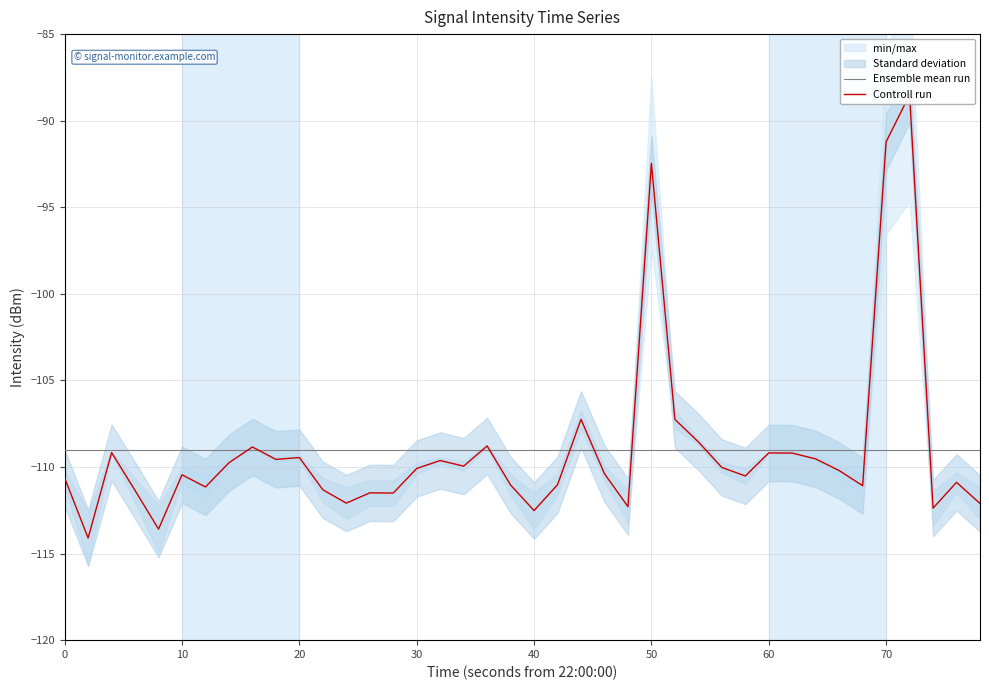

The value of Controll run at 10 is -157.7. True or false?

False